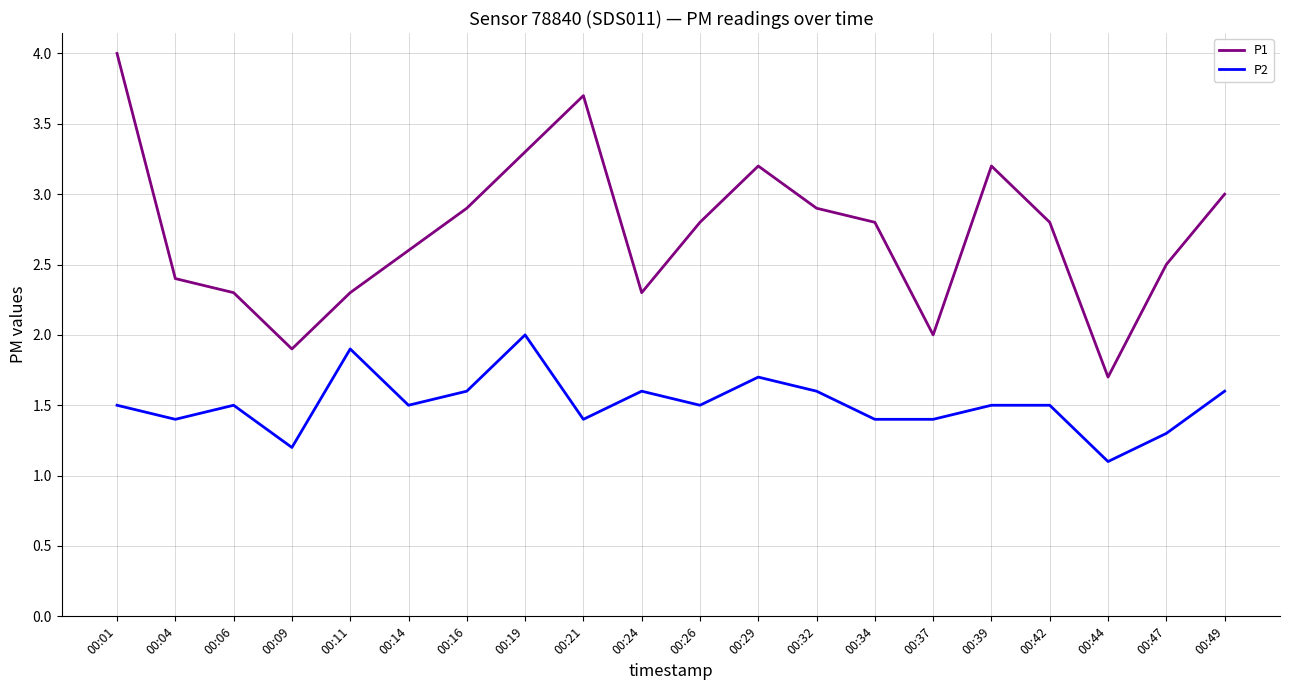

Which category has the highest value across all series?

00:01